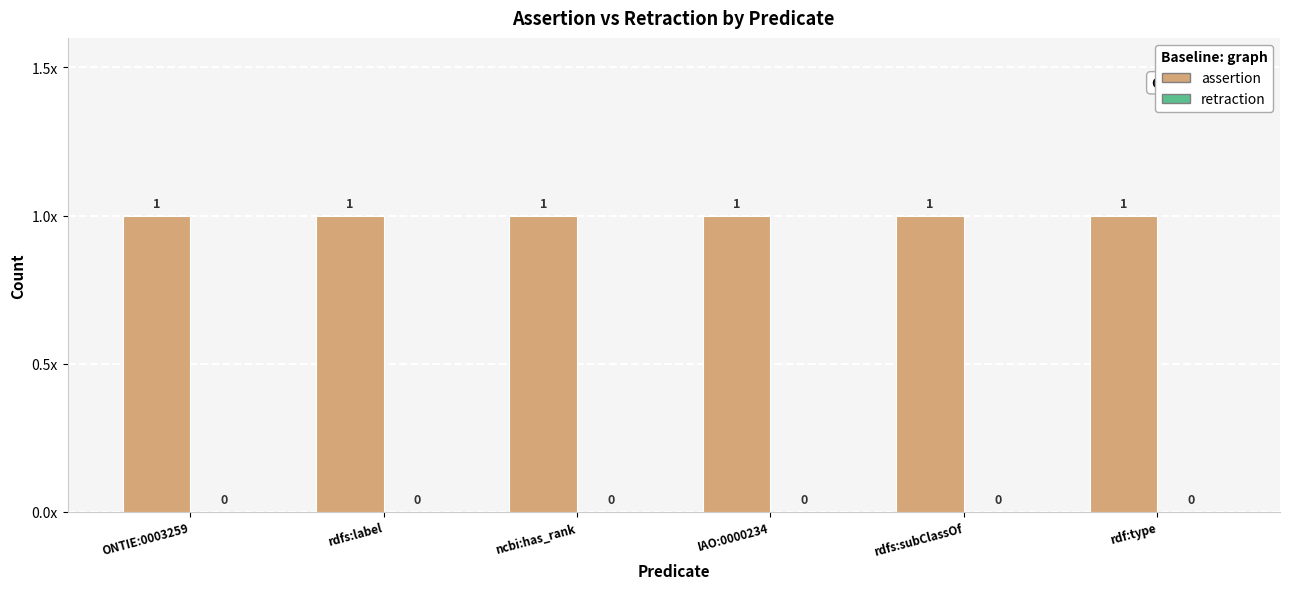

What is the maximum value shown in the chart?

1